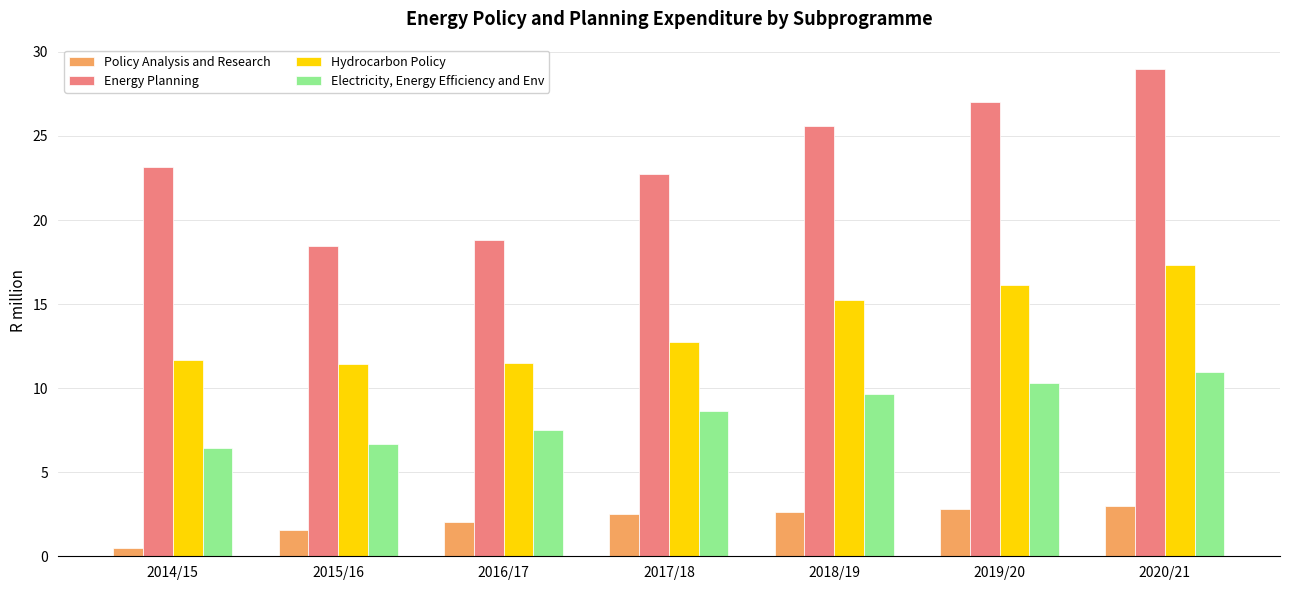

At 2016/17, list the series in order from largest to smallest.

Energy Planning, Hydrocarbon Policy, Electricity, Energy Efficiency and Env, Policy Analysis and Research